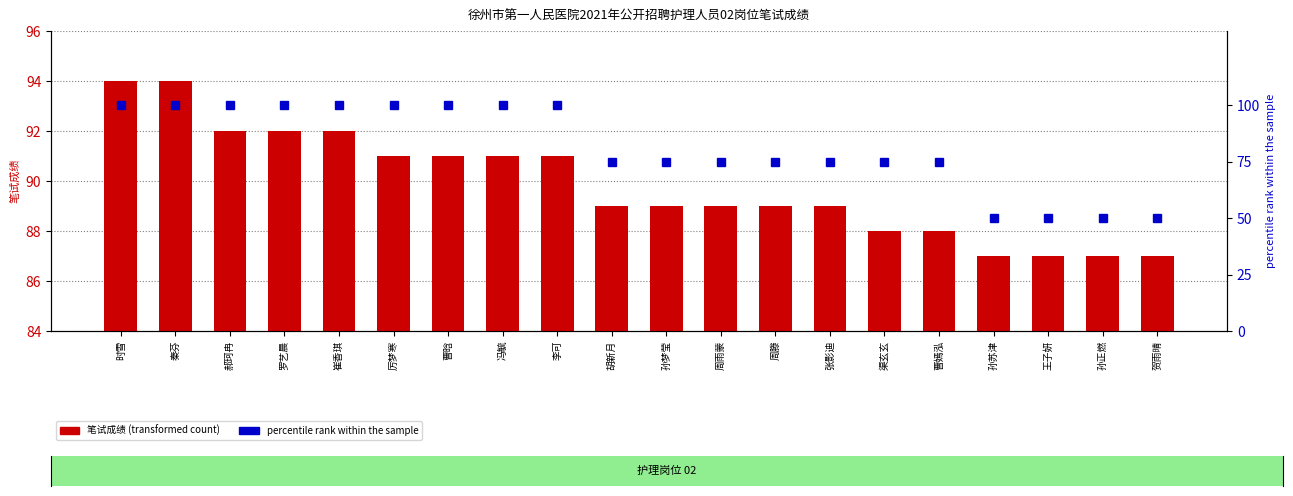

Reading right to left, extract all data points from this chart.

笔试成绩 (transformed count): 87	87	87	87	88	88	89	89	89	89	89	91	91	91	91	92	92	92	94	94
percentile rank within the sample: 50	50	50	50	75	75	75	75	75	75	75	100	100	100	100	100	100	100	100	100